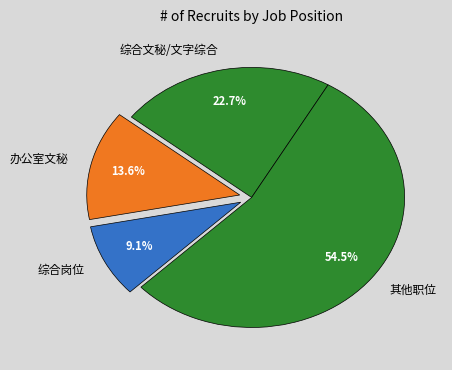

What is the majority slice?

其他职位